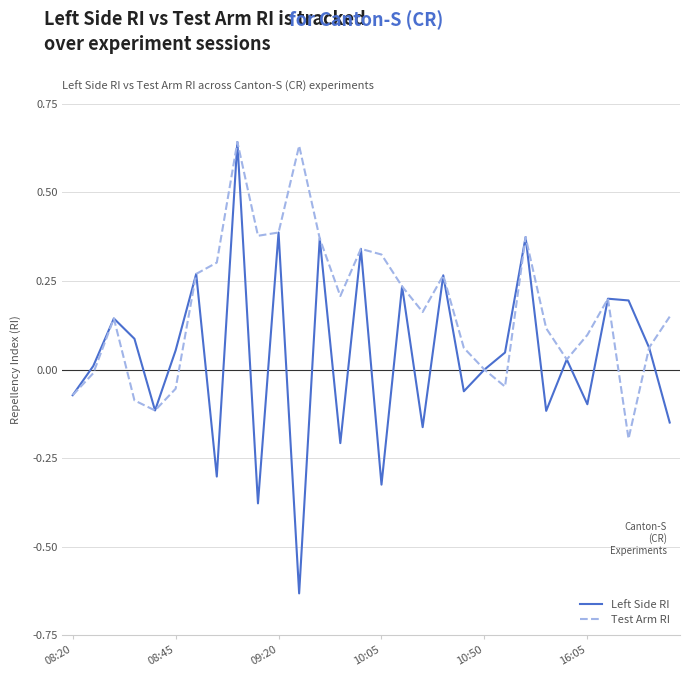

Which series has the largest total across all categories?

Test Arm RI